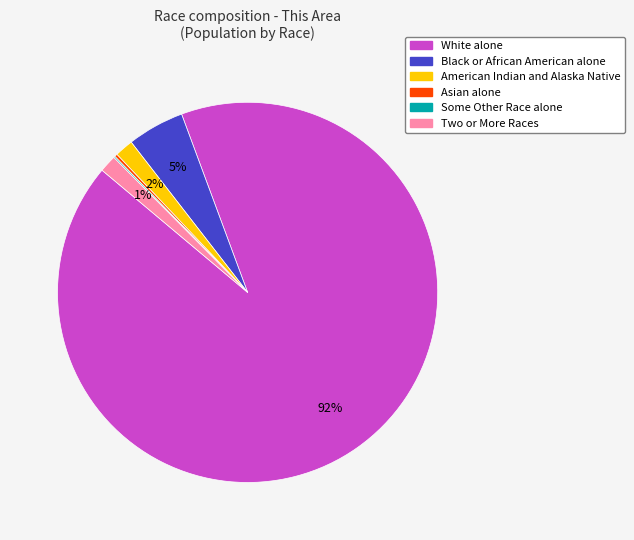

Does any single category account for the majority?

Yes